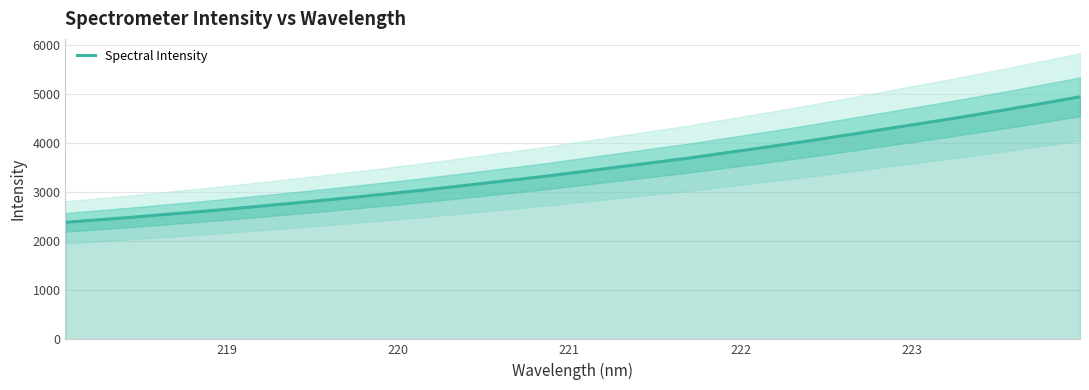

What is the maximum value for Spectral Intensity?

4950.9